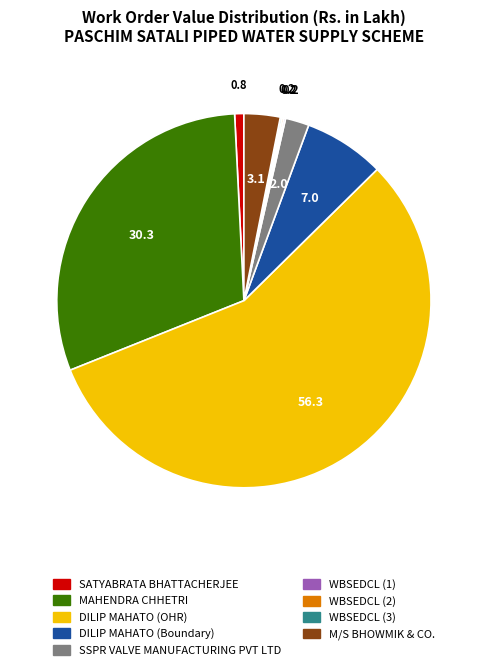

Is it true that M/S BHOWMIK & CO. is 3% of the pie?

True